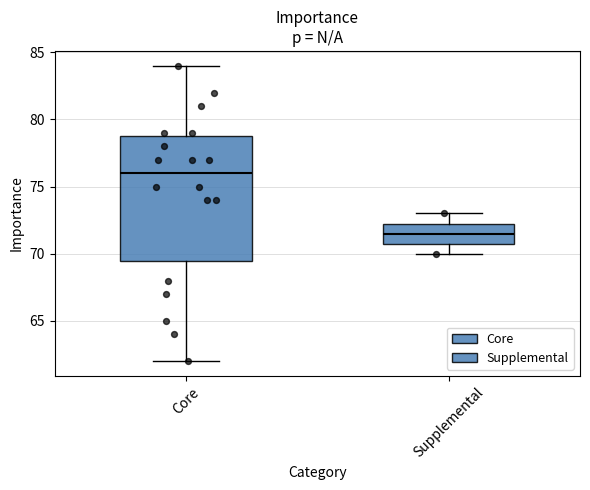

Reading left to right, transcribe this box plot: for each box, give where its median line is, the range the box spans, and where its two whiskers end, as read against the y-axis. The values are not printed on the chart, so give them approximately, as read against the axis.

Core: median 76.0, box 69.5 to 79.0, whiskers 62.0 to 84.0
Supplemental: median 71.5, box 71.0 to 72.5, whiskers 70.0 to 73.0